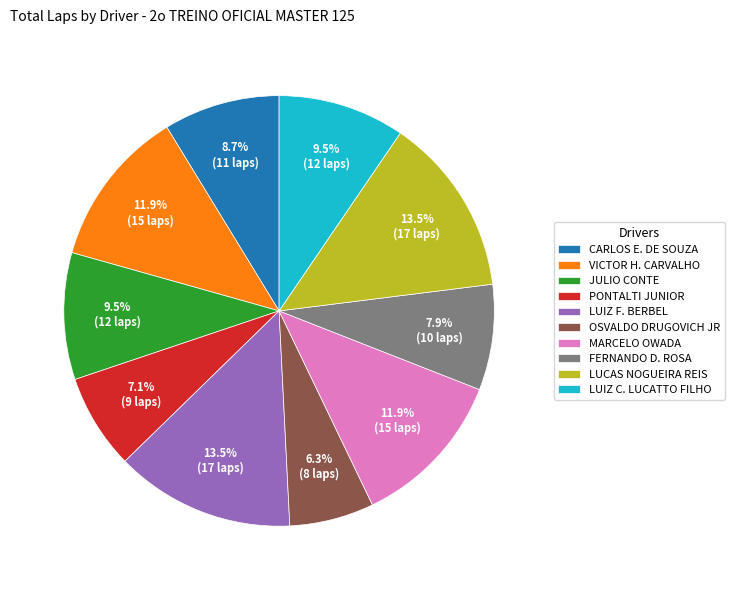

What is the total percentage of LUIZ C. LUCATTO FILHO and MARCELO OWADA?

21.4%